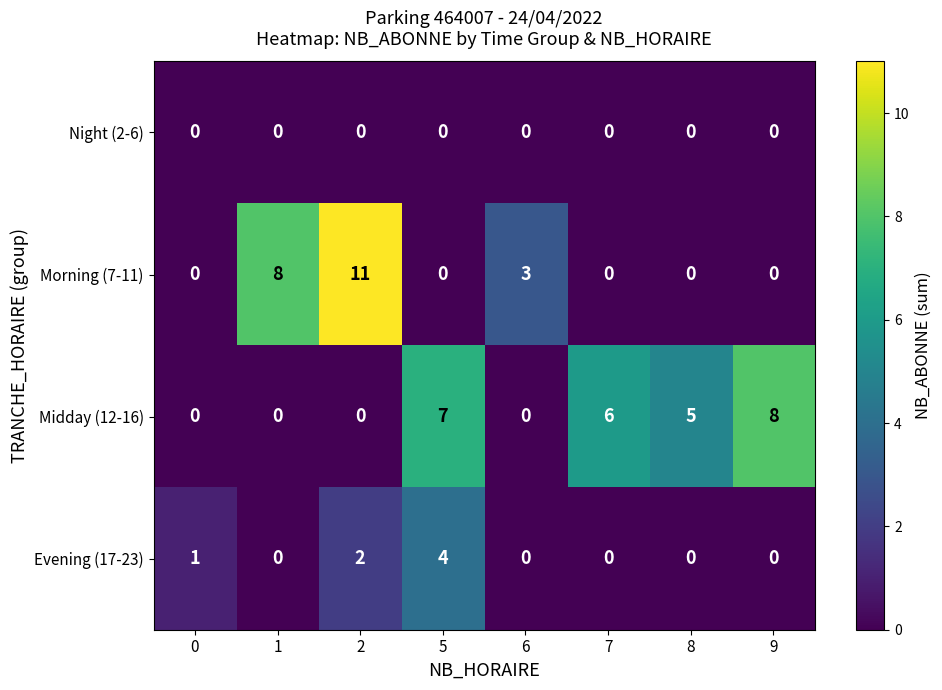

Which category has the highest value in the Evening (17-23) series?

5